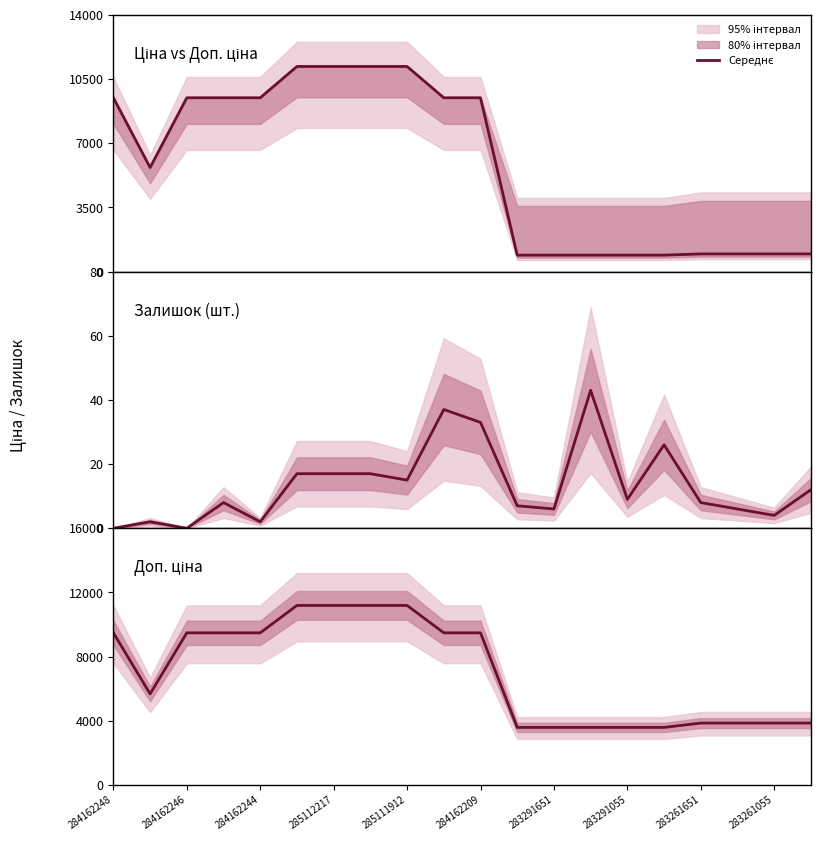

In Доп. ціна, how many points are lower than both neighbors (excluding endpoints)?

1